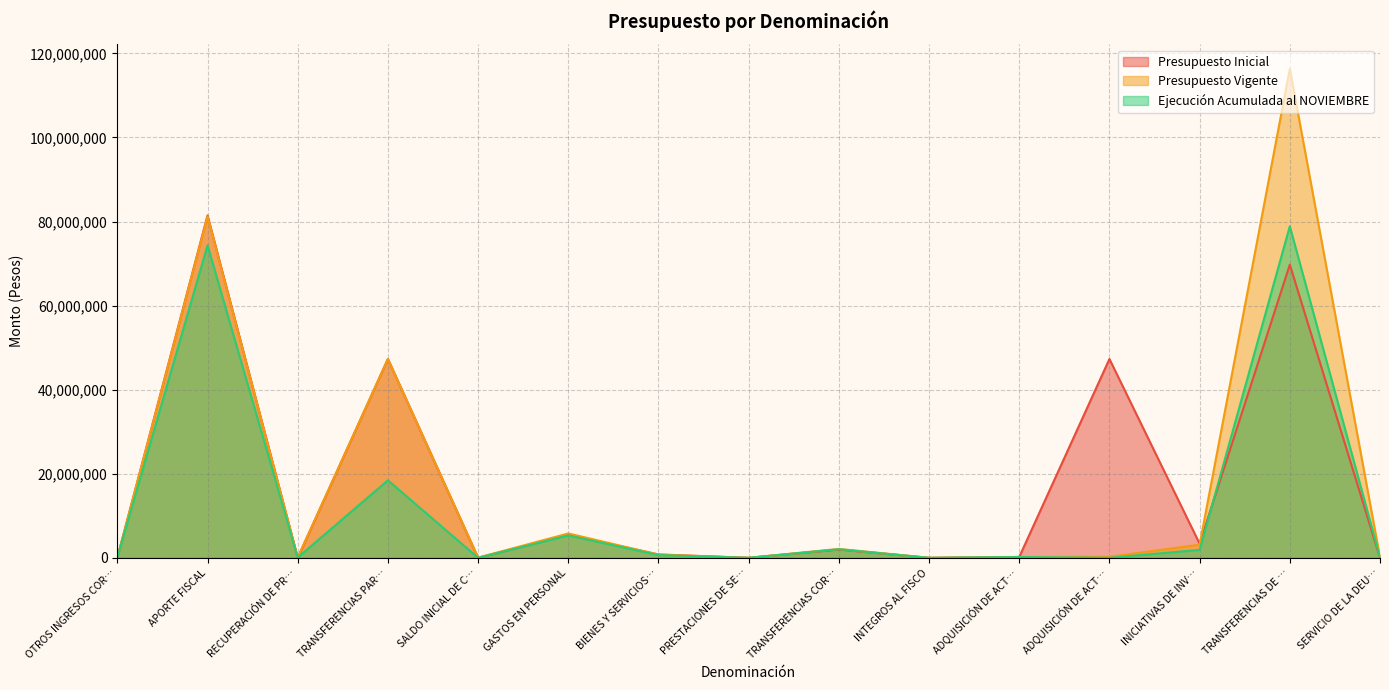

Reading left to right, list all the values displayed in this chart.

Presupuesto Inicial: 58515	81467907	0	47305546	0	5442903	806312	10	1964428	10	206040	47305546	3353507	69753212	0
Presupuesto Vigente: 58515	81247493	75348	47305546	58073	5799374	764740	10	2120920	10	206040	248810	3135257	116340639	129175
Ejecución Acumulada al NOVIEMBRE: 91952	74343603	75347	18438153	0	5329343	652156	0	2045568	0	192660	0	1892708	78871566	129174